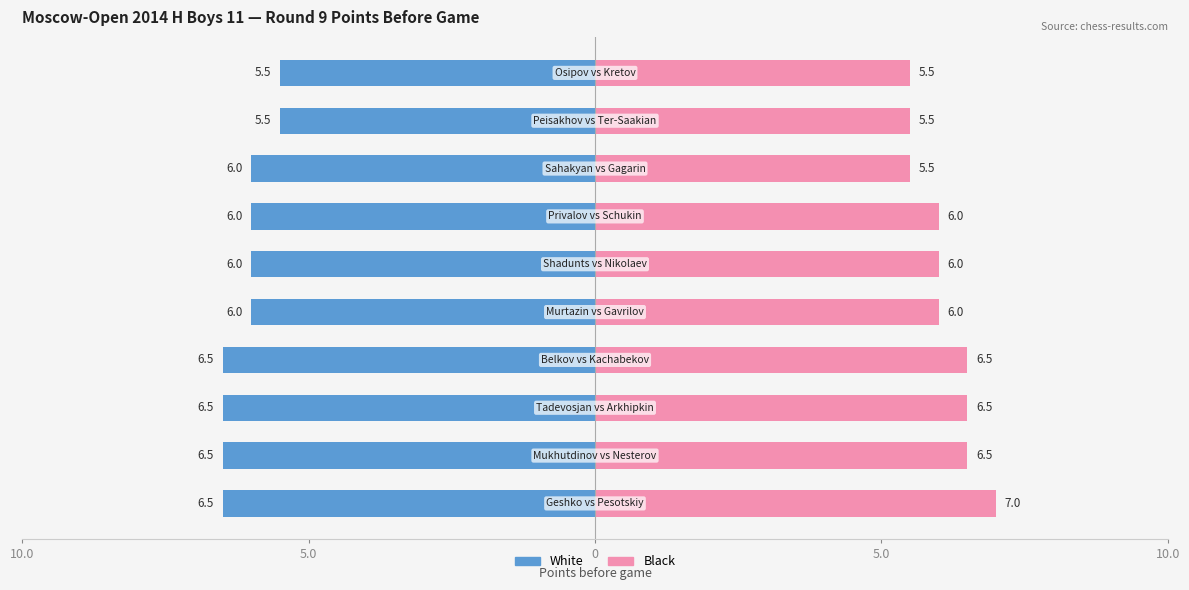

Is it true that White (Left) equals 6.0 at Bo. 6?

True